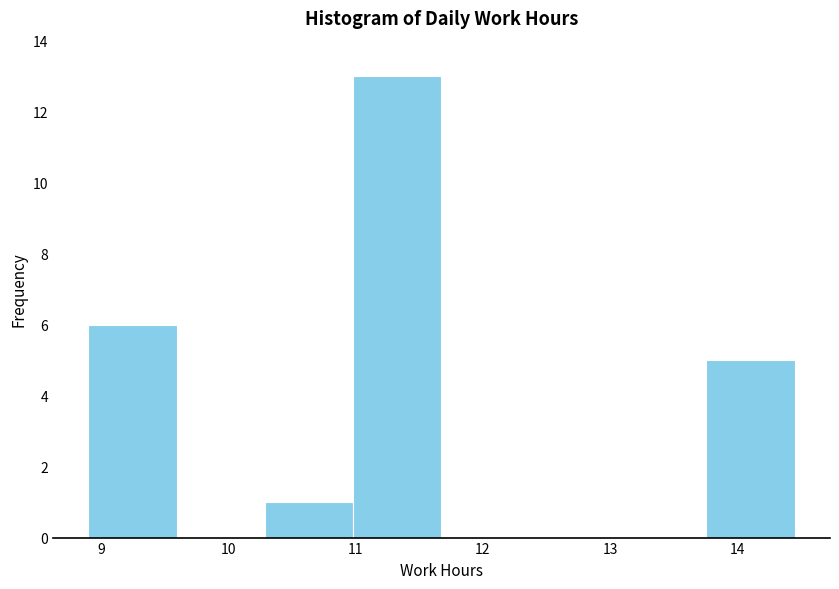

What is the height of the bar covering 13.8 to 14.5 on the x-axis? Neither the bar edges nor the heights are printed on the chart, so give them approximately, as read against the axes.

5